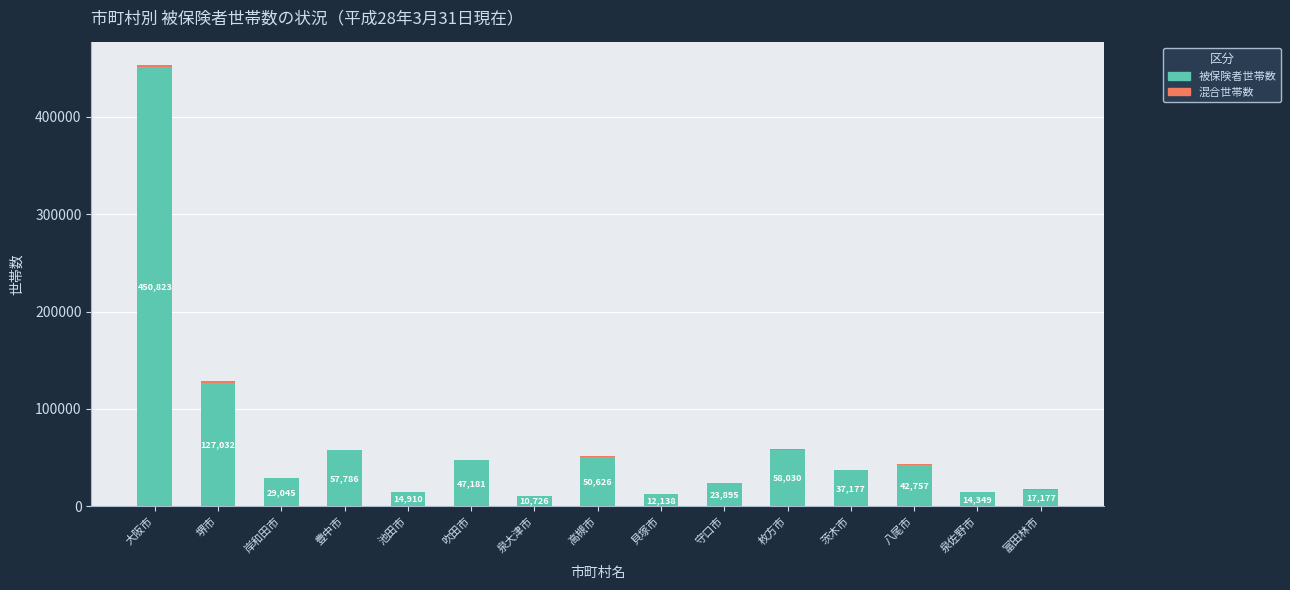

Where is 被保険者世帯数 nearest to the value 230774?

堺市